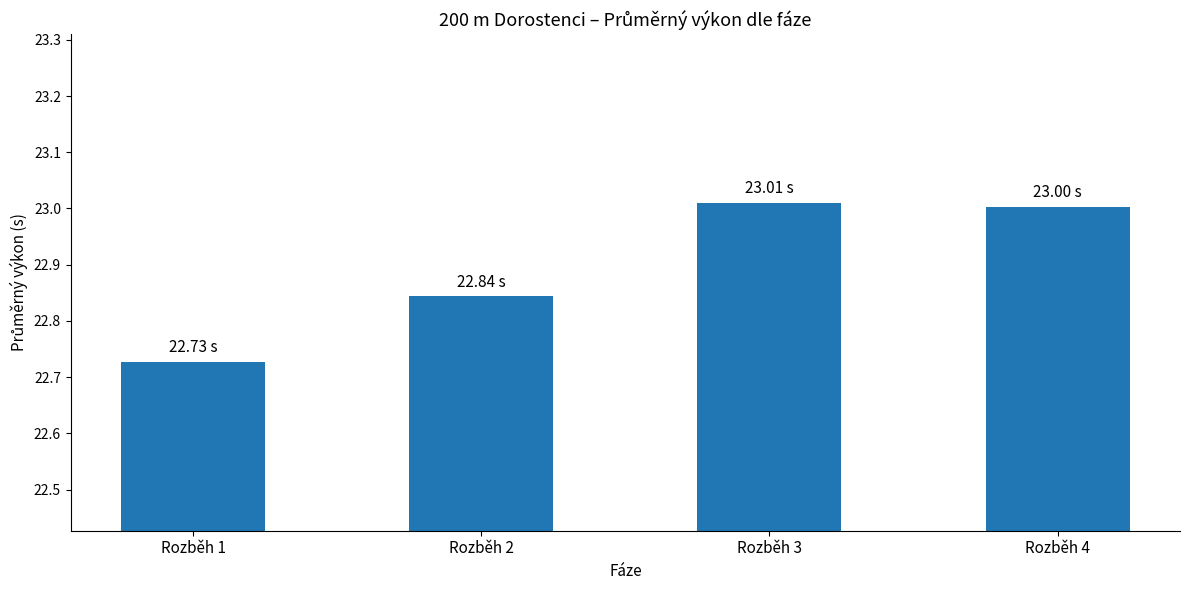

Between Rozběh 4 and Rozběh 3, which is larger?

Rozběh 3